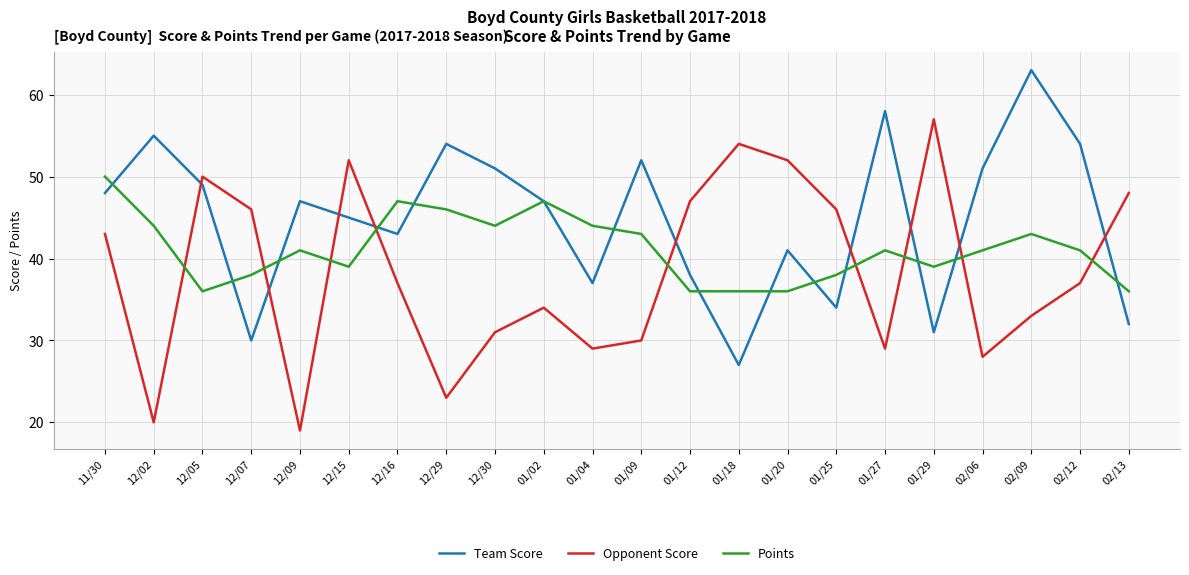

At which label does Points first exceed 41?

11/30